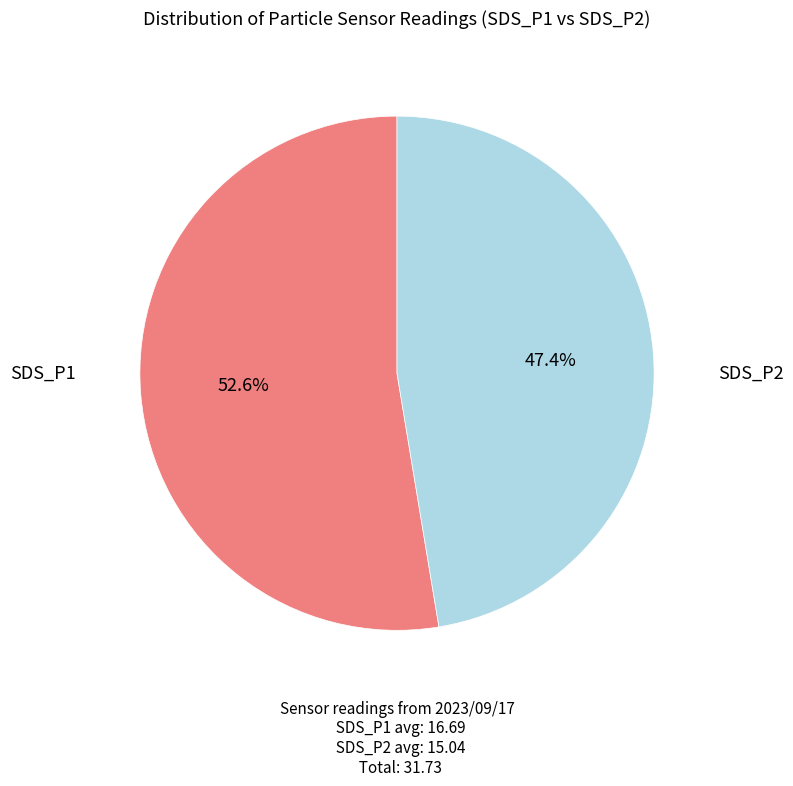

To the nearest percent, what is the average slice percentage?

50%